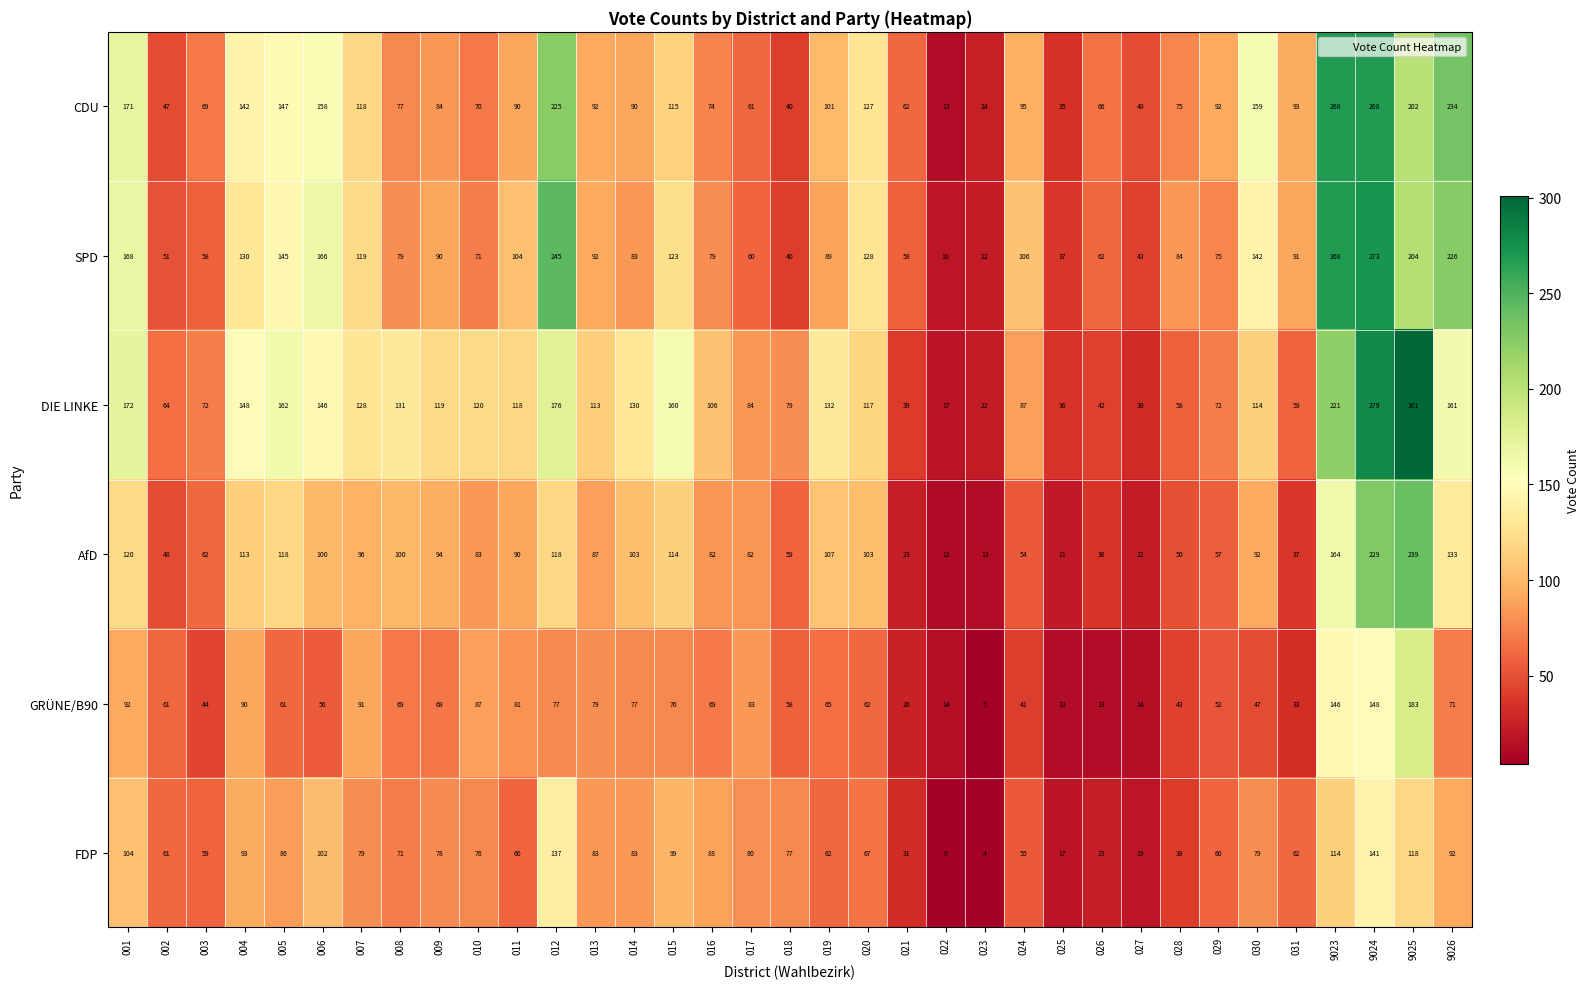

Read the CDU value at 025.

35